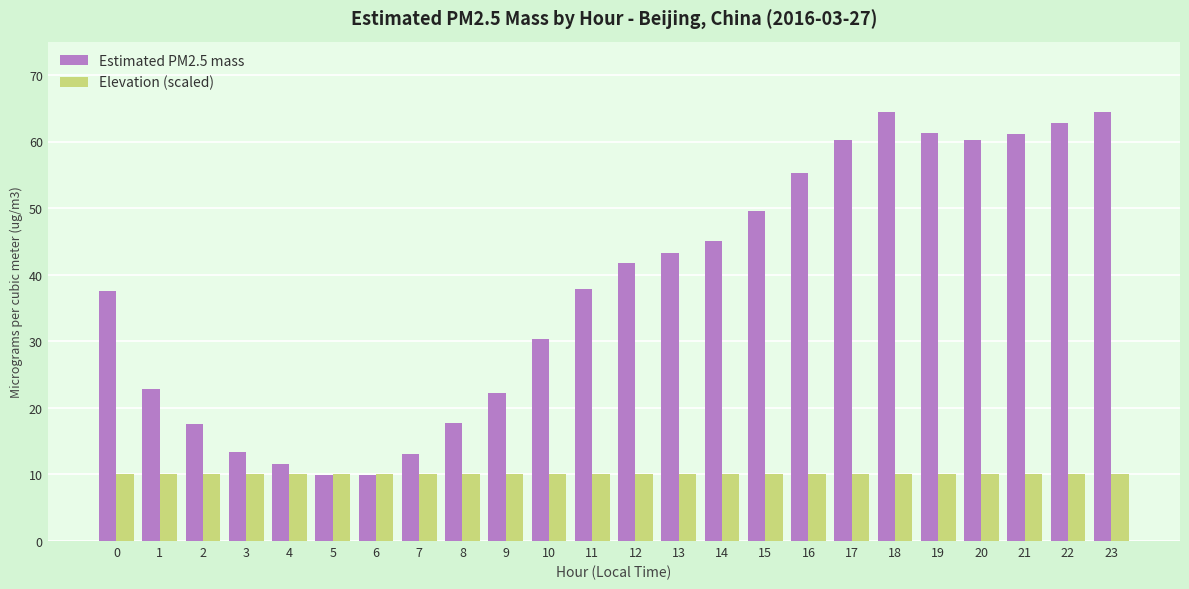

Which series has the widest spread of values?

Estimated PM2.5 mass